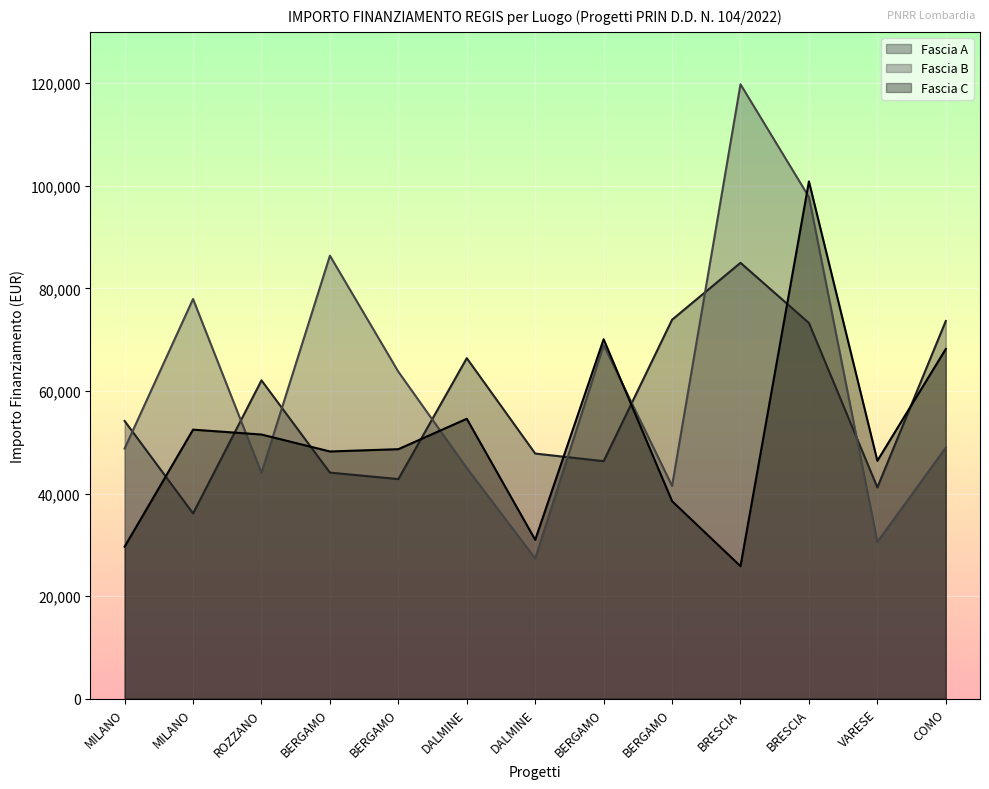

True or false: Fascia B has a value of 83535.7 at BRESCIA.

False